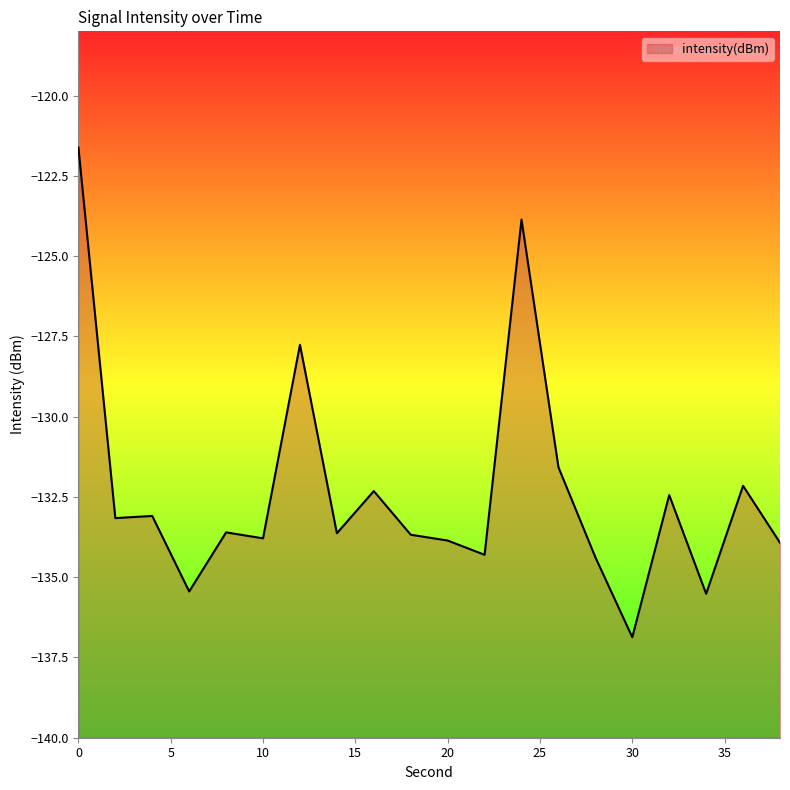

True or false: the data shows -180.0 at 12.

False